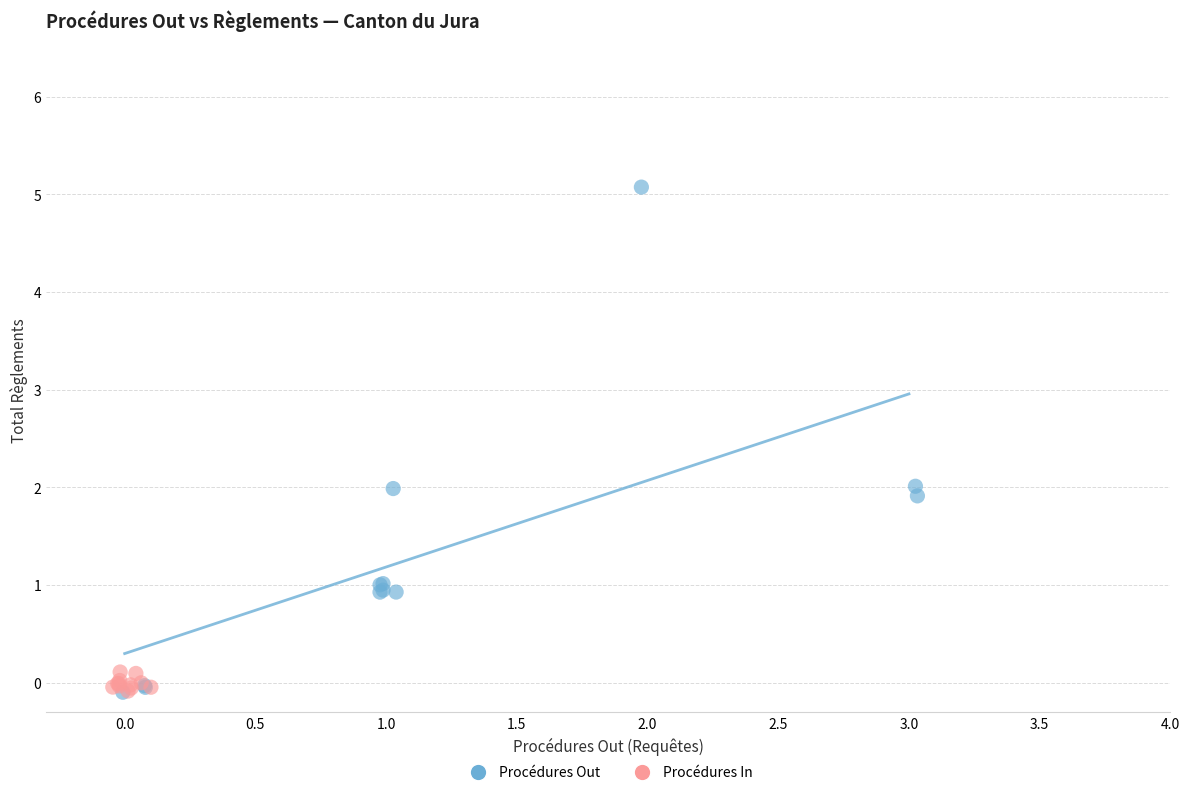

What are all the series names shown in the legend?

Procédures Out, Procédures In